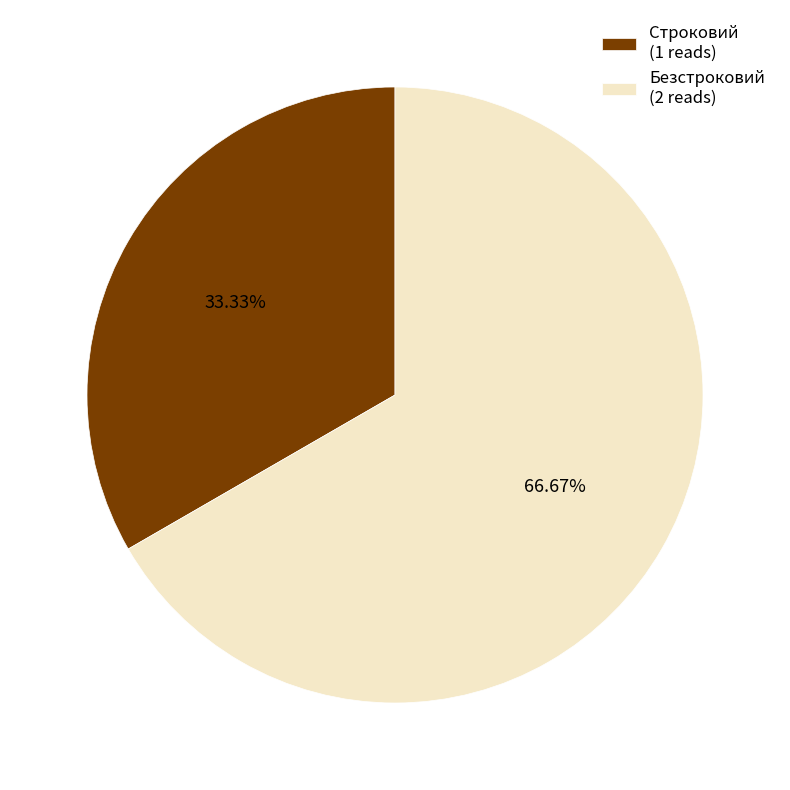

Which slice is the smallest?

Строковий